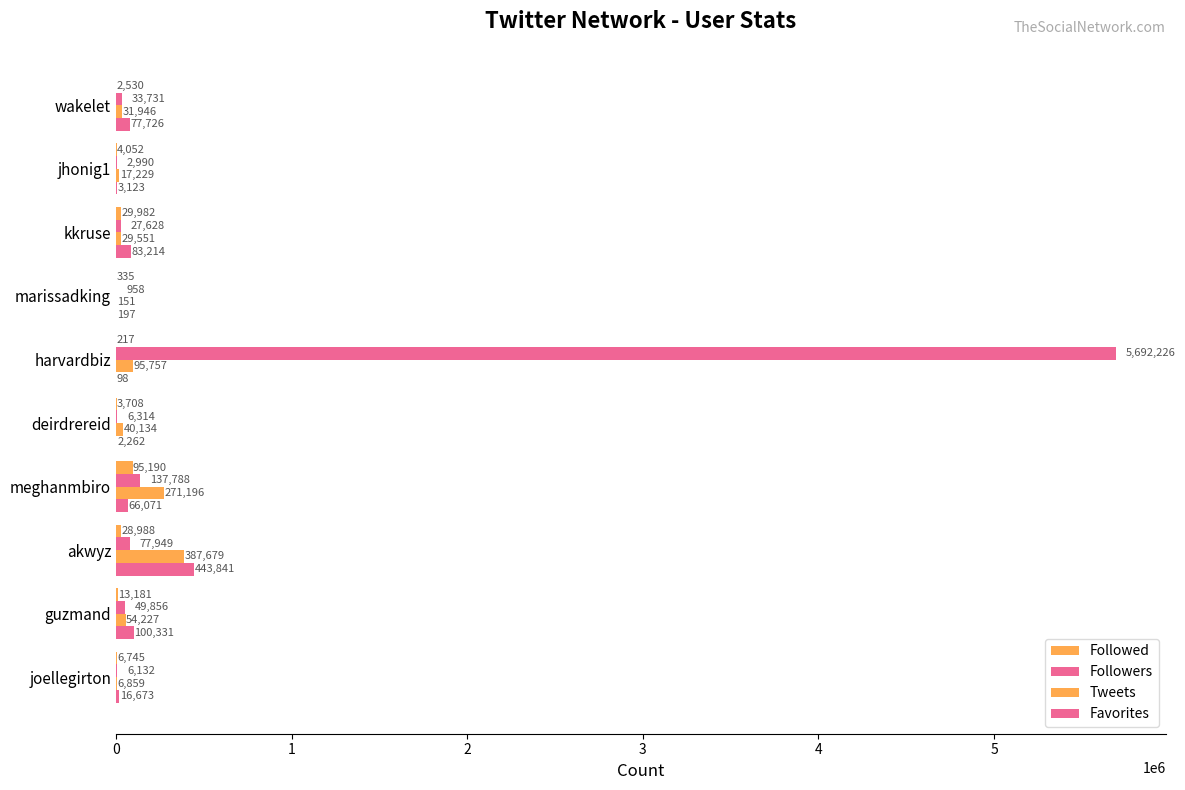

Count the number of data series in this chart.

4